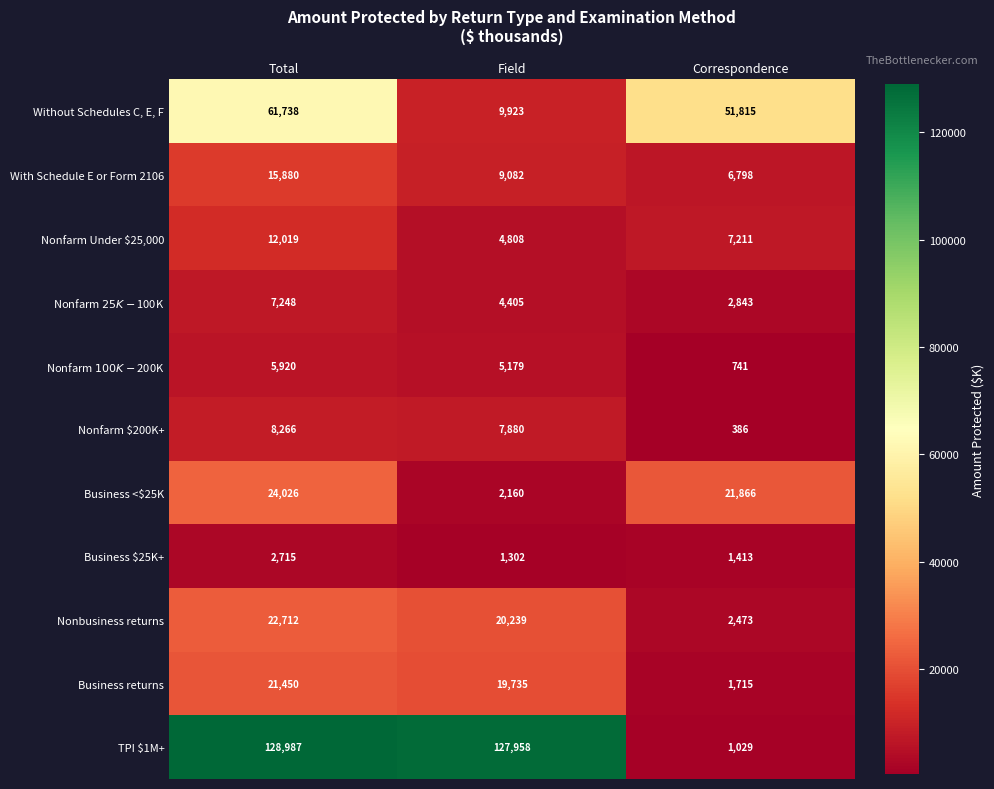

Which series has the largest total across all categories?

TPI $1M+